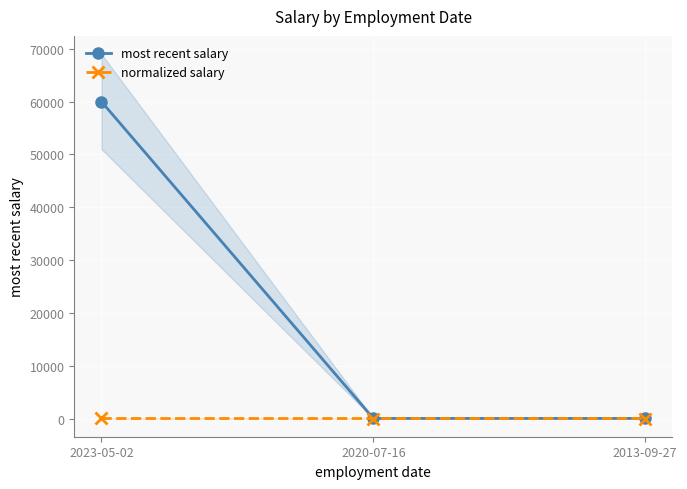

What is the sum of all normalized salary values?

1.0